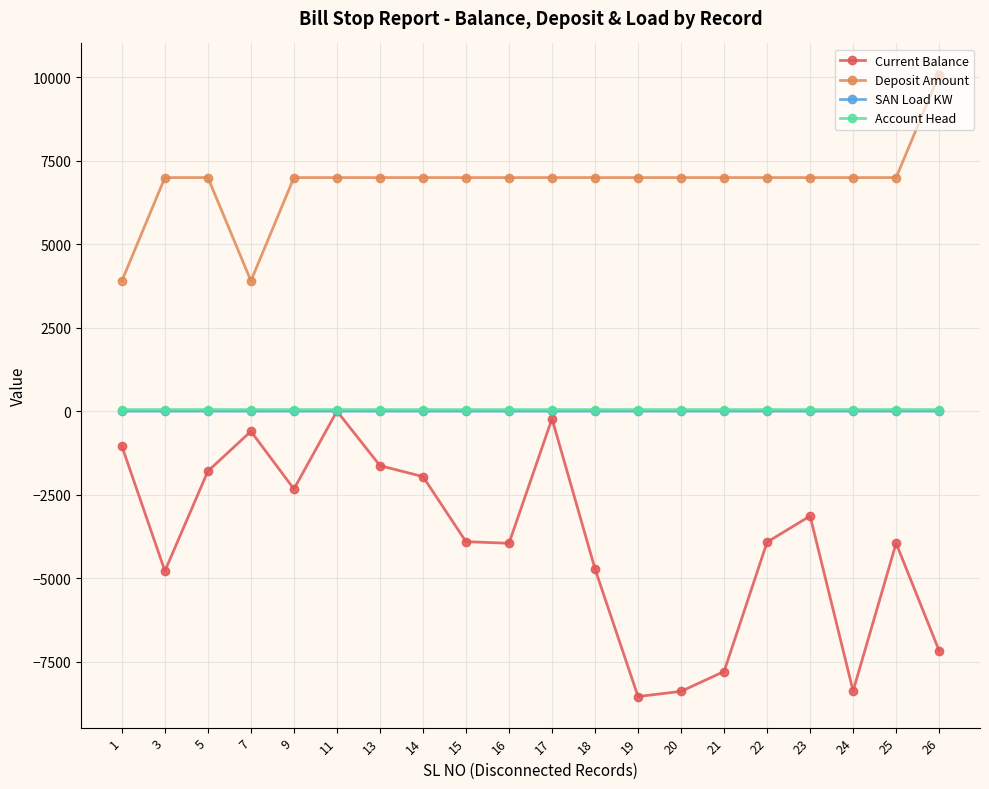

Which series has the largest range (max minus min)?

Current Balance